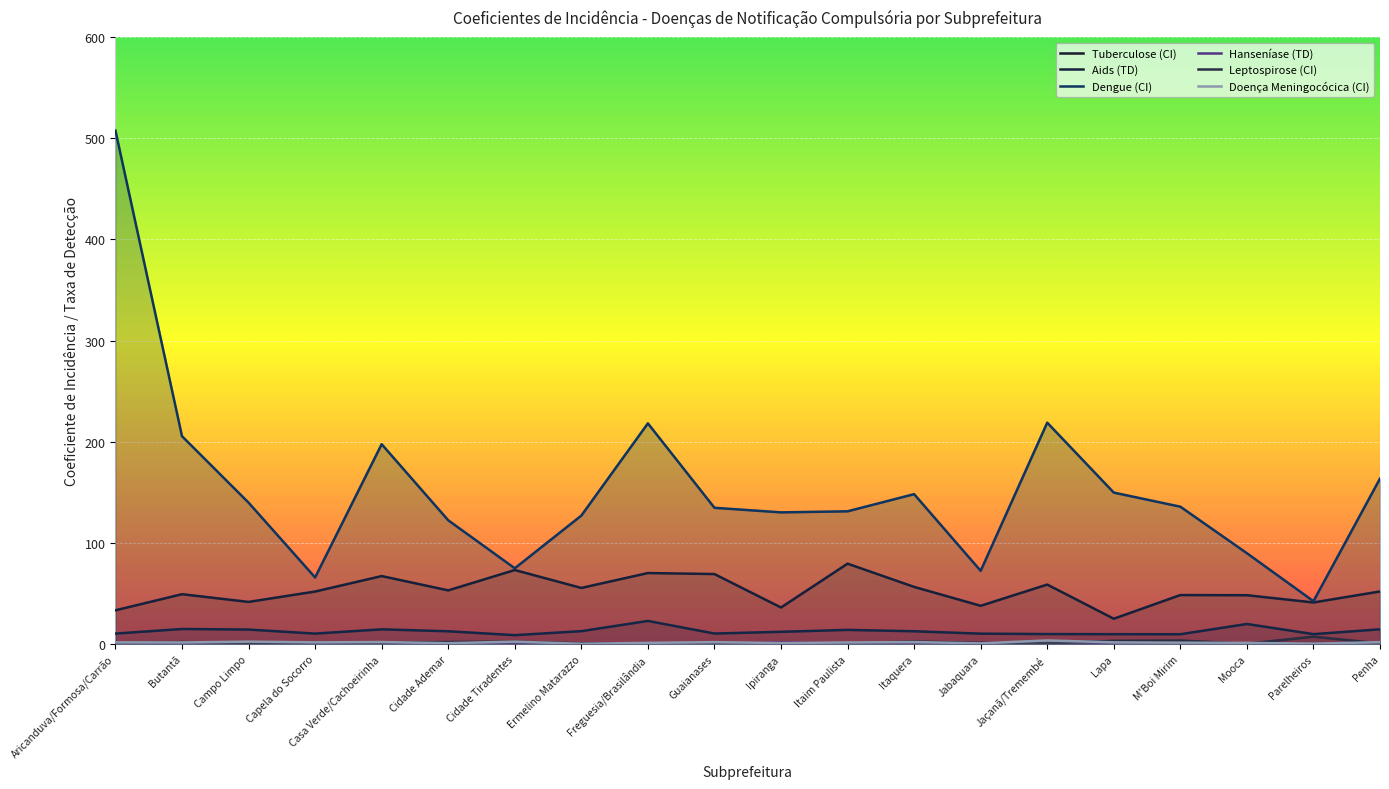

Reading left to right, transcribe all the data shown in this chart.

Tuberculose (CI): Aricanduva/Formosa/Carrão=33.6	Butantã=49.5	Campo Limpo=41.8	Capela do Socorro=52.1	Casa Verde/Cachoeirinha=67.4	Cidade Ademar=53.2	Cidade Tiradentes=73.4	Ermelino Matarazzo=55.7	Freguesia/Brasilândia=70.4	Guaianases=69.4	Ipiranga=36.3	Itaim Paulista=79.6	Itaquera=56.7	Jabaquara=38.0	Jaçanã/Tremembé=59.0	Lapa=25.2	M'Boi Mirim=48.6	Mooca=48.5	Parelheiros=41.3	Penha=52.2
Aids (TD): Aricanduva/Formosa/Carrão=10.6	Butantã=15.1	Campo Limpo=14.5	Capela do Socorro=10.5	Casa Verde/Cachoeirinha=14.8	Cidade Ademar=12.9	Cidade Tiradentes=9.0	Ermelino Matarazzo=13.0	Freguesia/Brasilândia=23.1	Guaianases=10.6	Ipiranga=12.3	Itaim Paulista=14.2	Itaquera=12.9	Jabaquara=10.5	Jaçanã/Tremembé=10.1	Lapa=10.0	M'Boi Mirim=9.9	Mooca=20.1	Parelheiros=10.0	Penha=14.8
Dengue (CI): Aricanduva/Formosa/Carrão=507.5	Butantã=205.6	Campo Limpo=139.9	Capela do Socorro=66.0	Casa Verde/Cachoeirinha=197.7	Cidade Ademar=122.5	Cidade Tiradentes=75.1	Ermelino Matarazzo=127.2	Freguesia/Brasilândia=218.3	Guaianases=134.8	Ipiranga=130.3	Itaim Paulista=131.4	Itaquera=148.3	Jabaquara=72.5	Jaçanã/Tremembé=218.9	Lapa=149.9	M'Boi Mirim=135.9	Mooca=90.0	Parelheiros=42.6	Penha=163.7
Hanseníase (TD): Aricanduva/Formosa/Carrão=0.8	Butantã=0.4	Campo Limpo=1.6	Capela do Socorro=1.0	Casa Verde/Cachoeirinha=1.9	Cidade Ademar=1.4	Cidade Tiradentes=1.3	Ermelino Matarazzo=0.0	Freguesia/Brasilândia=1.2	Guaianases=0.4	Ipiranga=1.8	Itaim Paulista=0.8	Itaquera=1.1	Jabaquara=1.3	Jaçanã/Tremembé=0.6	Lapa=1.6	M'Boi Mirim=0.8	Mooca=0.0	Parelheiros=0.0	Penha=0.4
Leptospirose (CI): Aricanduva/Formosa/Carrão=1.1	Butantã=2.2	Campo Limpo=1.0	Capela do Socorro=1.6	Casa Verde/Cachoeirinha=1.6	Cidade Ademar=2.3	Cidade Tiradentes=2.6	Ermelino Matarazzo=1.0	Freguesia/Brasilândia=1.0	Guaianases=0.7	Ipiranga=1.0	Itaim Paulista=1.0	Itaquera=2.7	Jabaquara=1.3	Jaçanã/Tremembé=0.9	Lapa=3.4	M'Boi Mirim=3.7	Mooca=0.6	Parelheiros=7.5	Penha=0.8
Doença Meningocócica (CI): Aricanduva/Formosa/Carrão=1.9	Butantã=1.8	Campo Limpo=2.6	Capela do Socorro=1.9	Casa Verde/Cachoeirinha=2.2	Cidade Ademar=1.1	Cidade Tiradentes=2.6	Ermelino Matarazzo=0.5	Freguesia/Brasilândia=1.4	Guaianases=2.1	Ipiranga=1.2	Itaim Paulista=1.8	Itaquera=2.2	Jabaquara=0.9	Jaçanã/Tremembé=3.8	Lapa=1.9	M'Boi Mirim=1.6	Mooca=1.4	Parelheiros=0.6	Penha=2.1